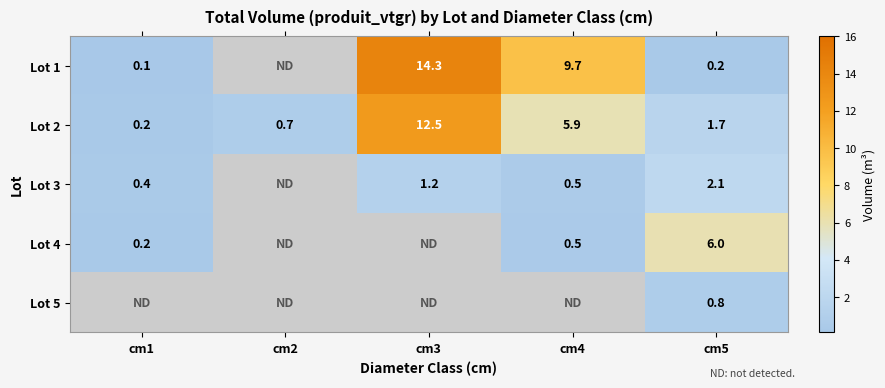

How many positive values does the 3 series have?

3